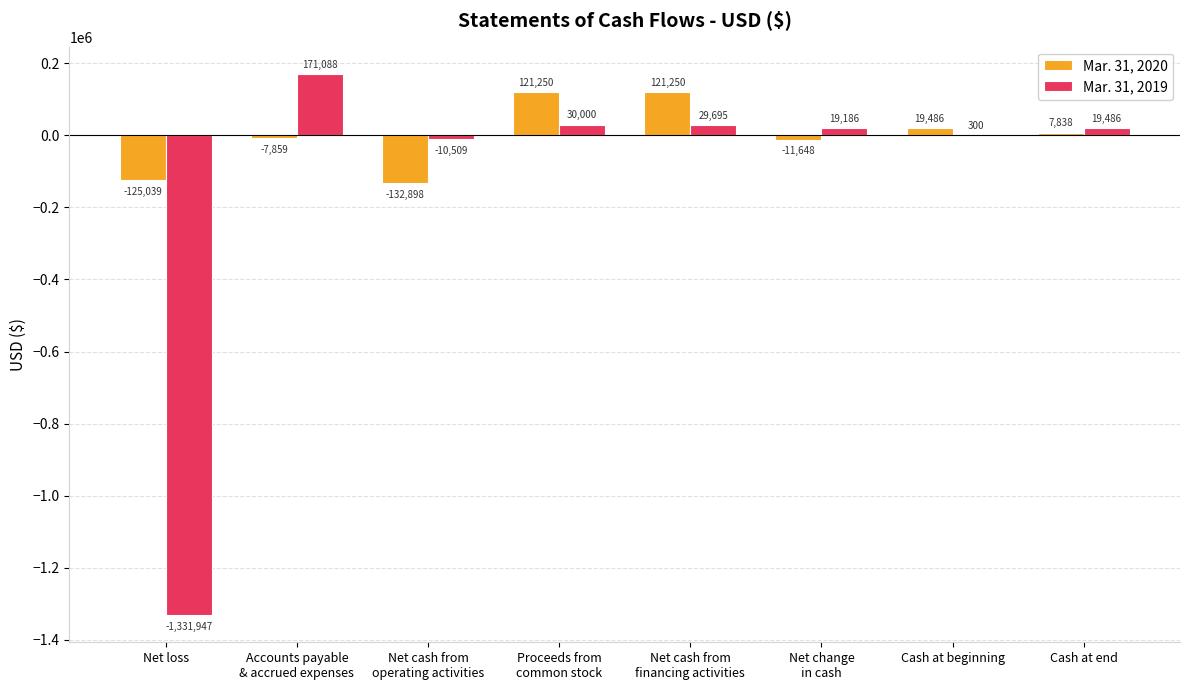

Between Net change
in cash and Cash at end, which series saw the biggest shift?

Mar. 31, 2020